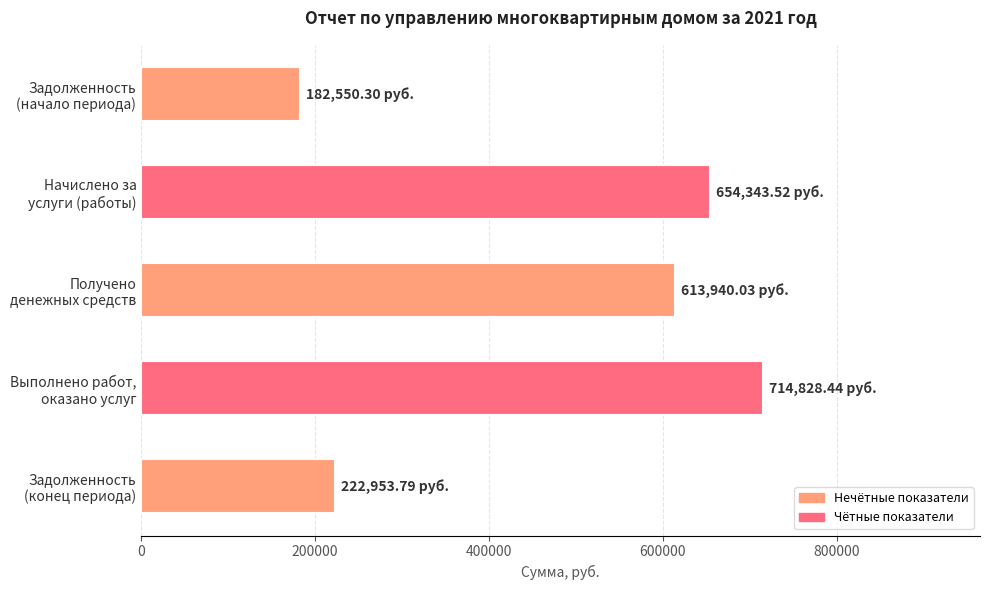

How many bars are there in total?

5